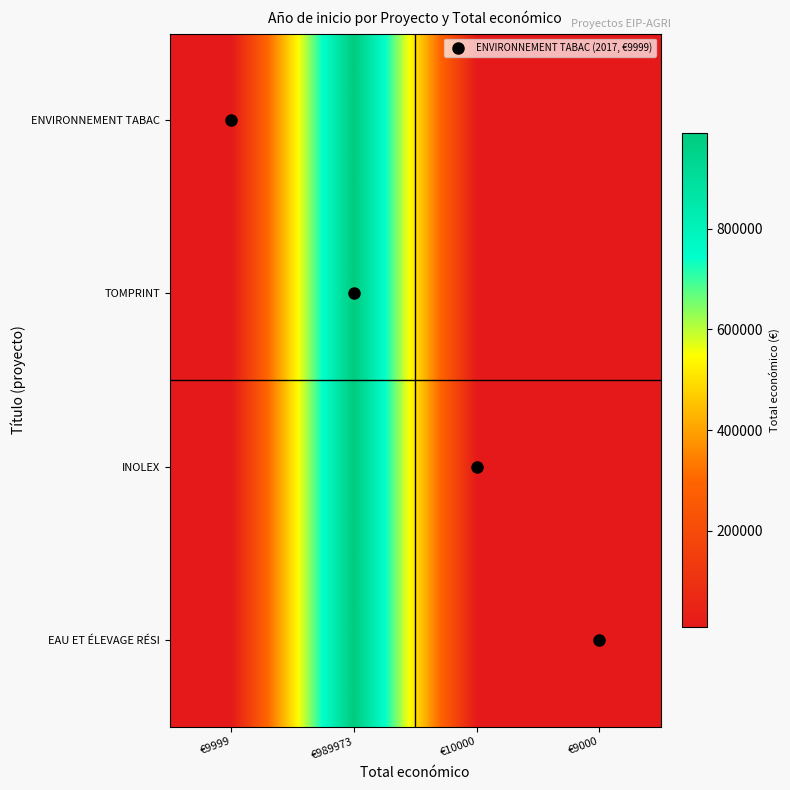

Reading left to right, list all the values displayed in this chart.

ENVIRONNEMENT TABAC: €9999=9999	€989973=989973	€10000=10000	€9000=9000
TOMPRINT: €9999=9999	€989973=989973	€10000=10000	€9000=9000
INOLEX: €9999=9999	€989973=989973	€10000=10000	€9000=9000
EAU ET ÉLEVAGE RÉSI: €9999=9999	€989973=989973	€10000=10000	€9000=9000